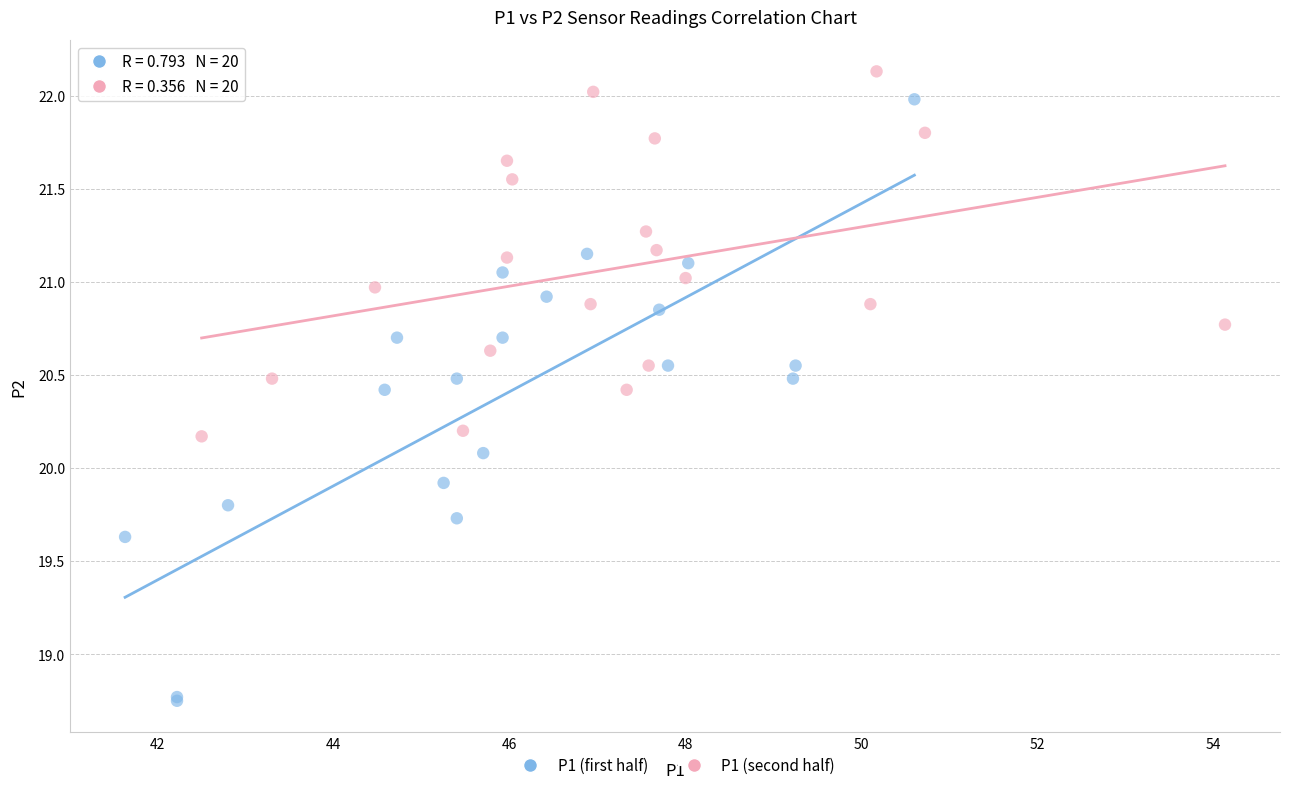

What are all the series names shown in the legend?

P1 (first half), P1 (second half)